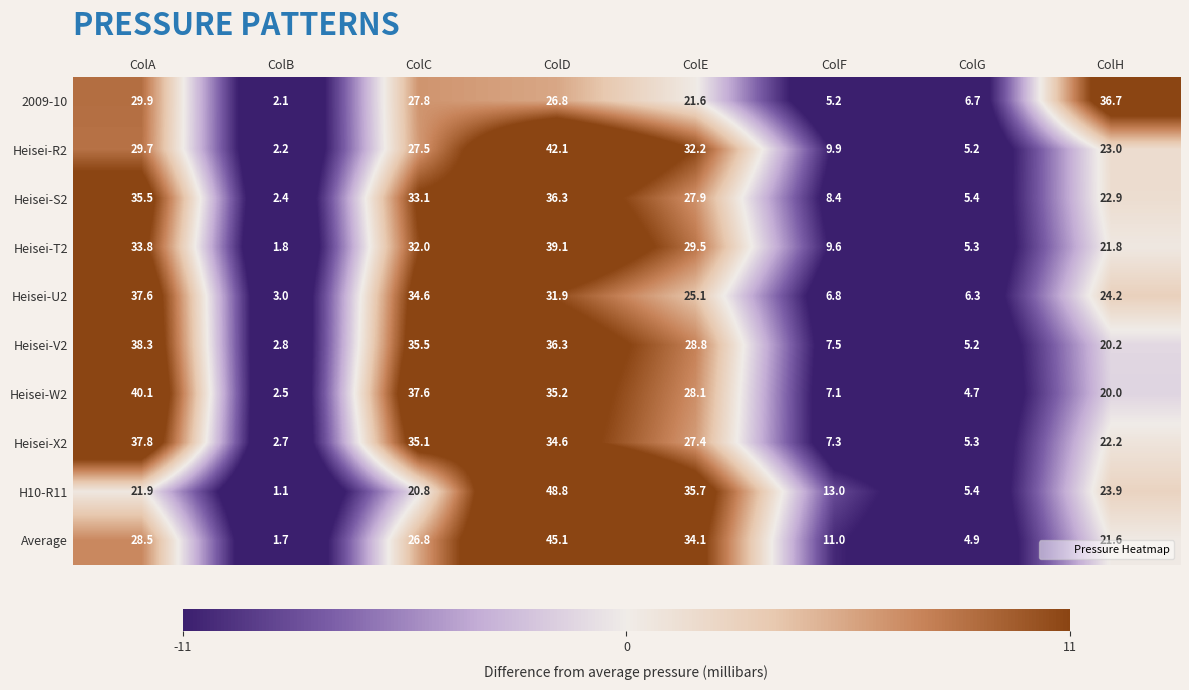

Which series changed the most between ColB and ColE?

H10-R11